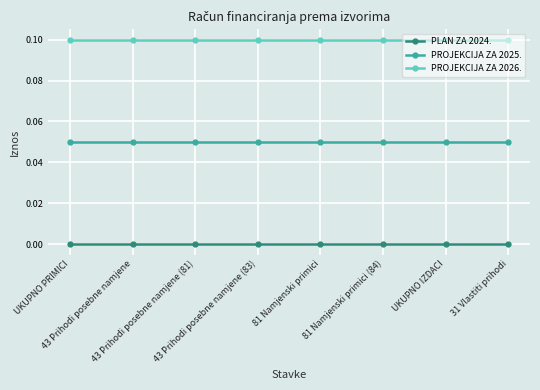

Which series has the largest total across all categories?

PROJEKCIJA ZA 2026.